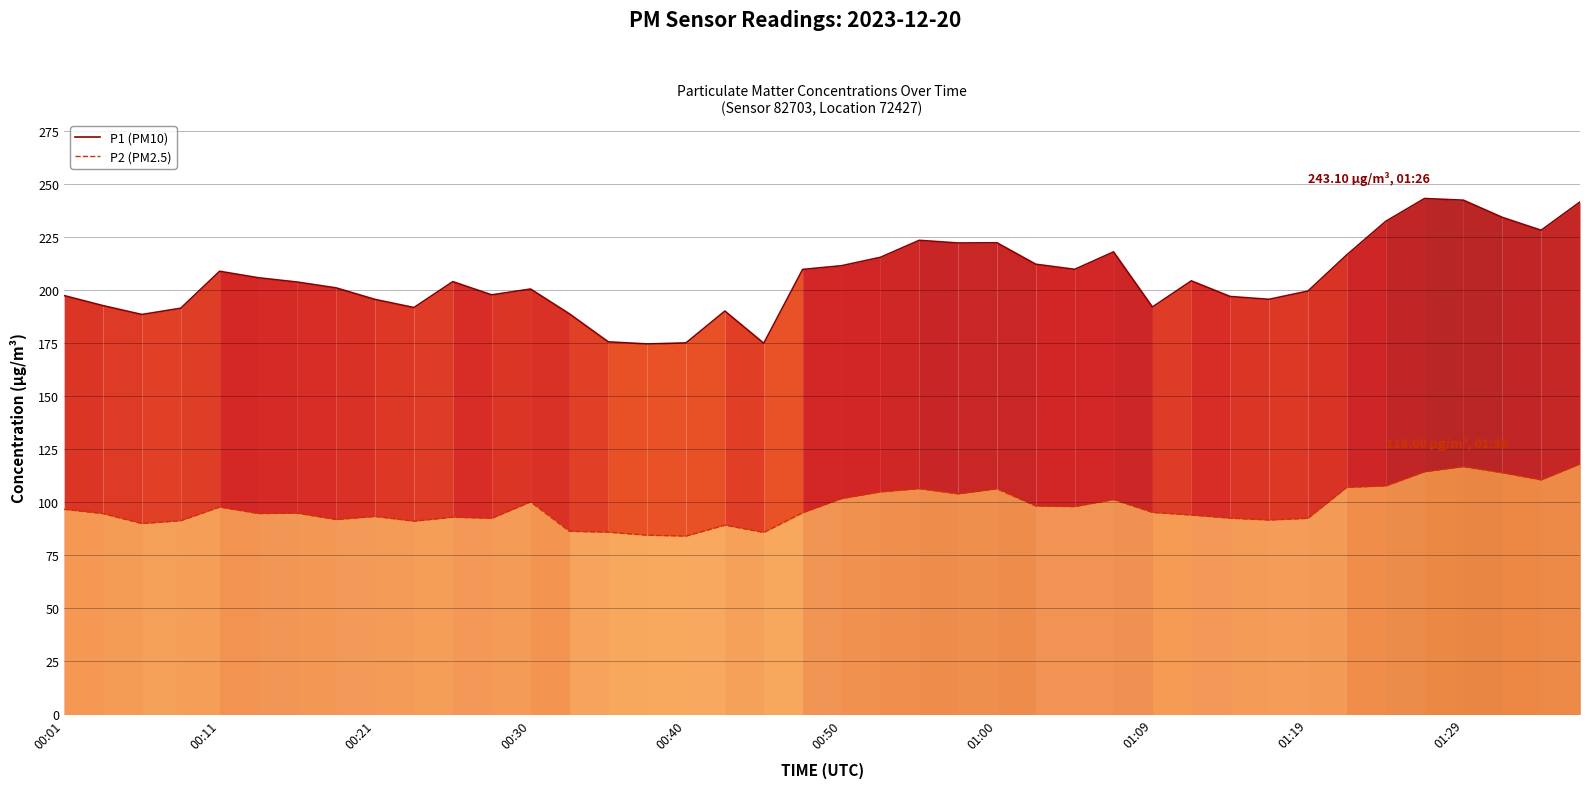

The value of P2 (PM2.5) at 01:00 is 142.0. True or false?

False